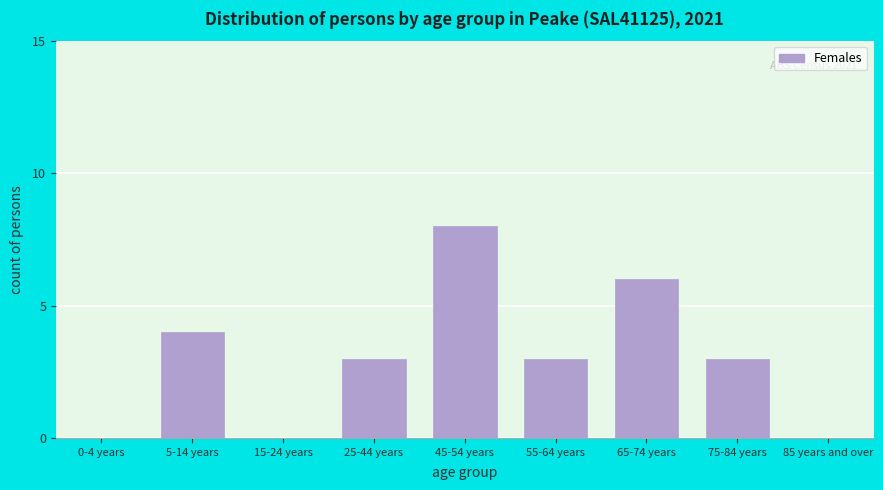

Reading right to left, extract all data points from this chart.

85 years and over=0	75-84 years=3	65-74 years=6	55-64 years=3	45-54 years=8	25-44 years=3	15-24 years=0	5-14 years=4	0-4 years=0